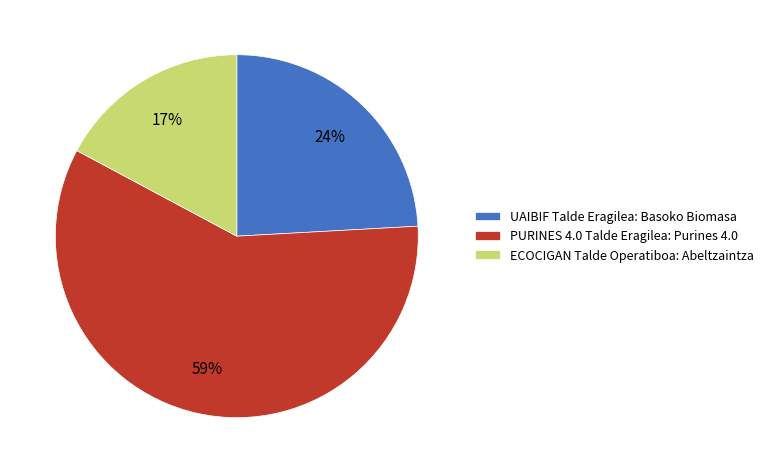

To the nearest percent, what is the average slice percentage?

33%